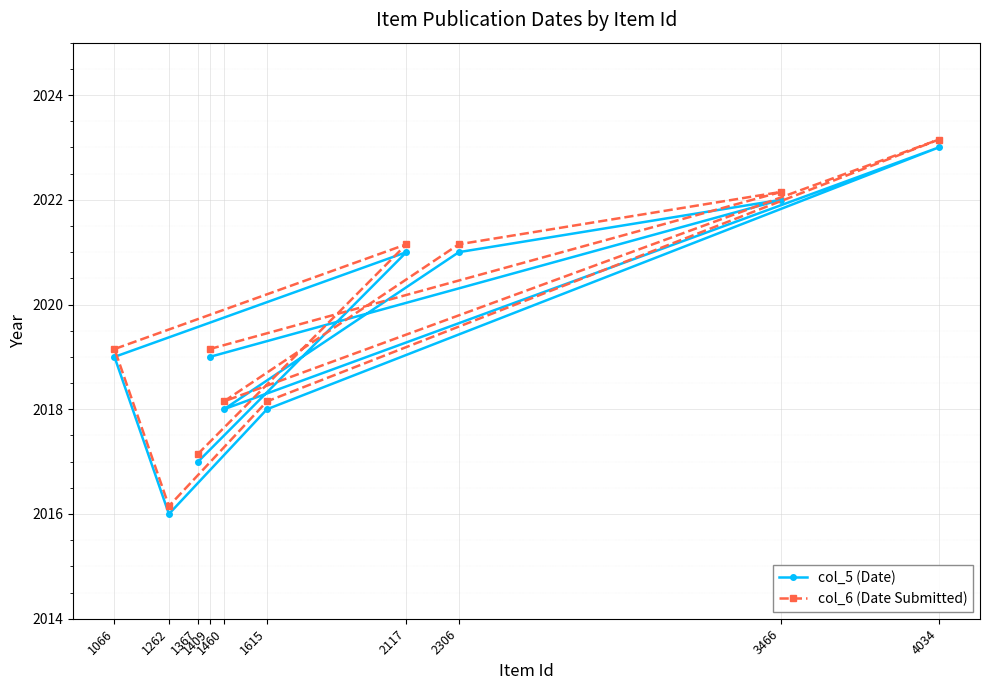

True or false: col_5 (Date) and col_6 (Date Submitted) intersect in this chart.

False